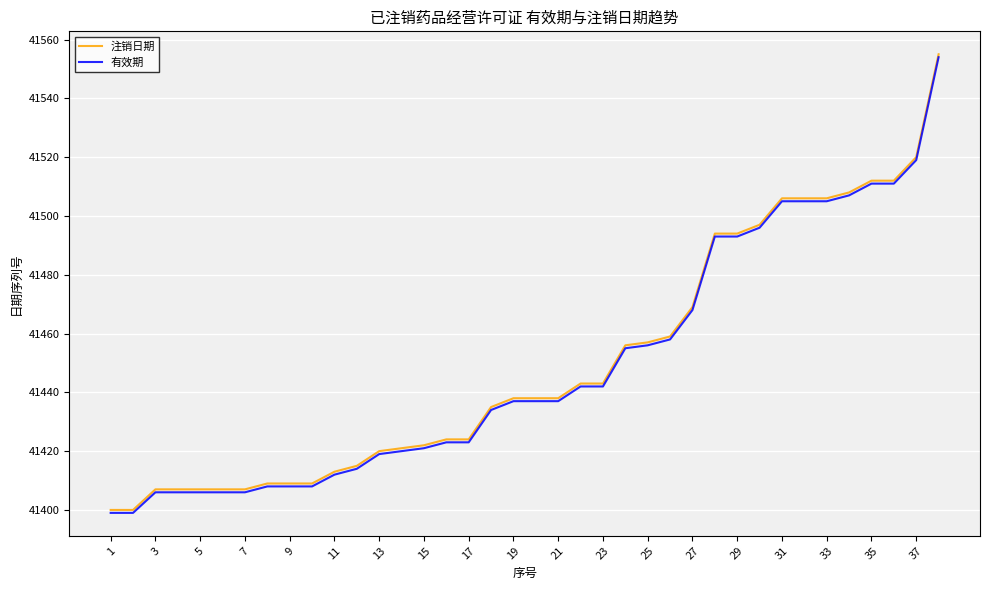

What is the minimum value shown in the chart?

41399